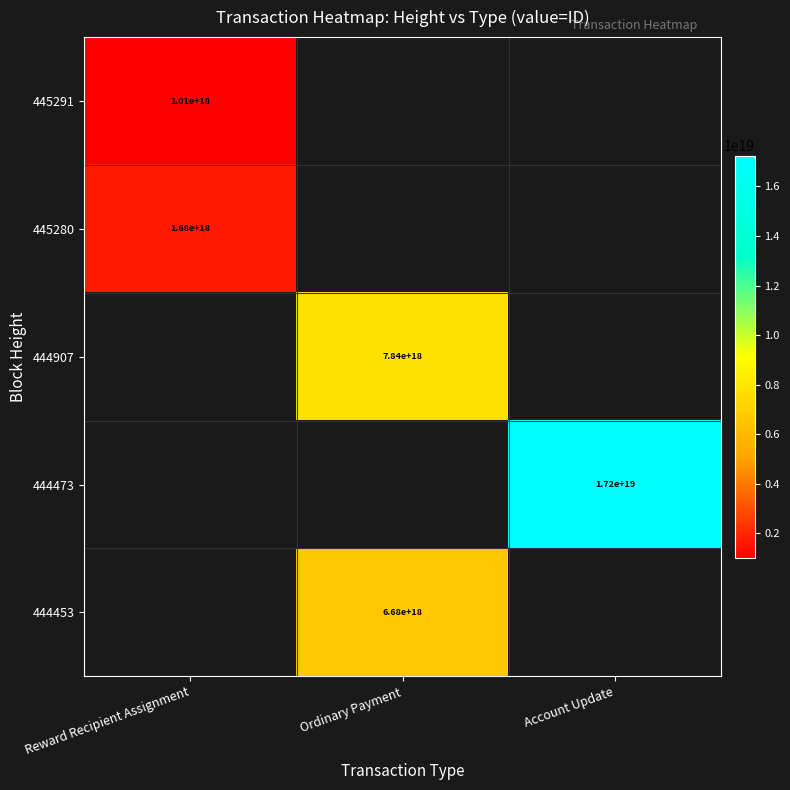

What is the greatest value displayed?

17247761662242019328.0